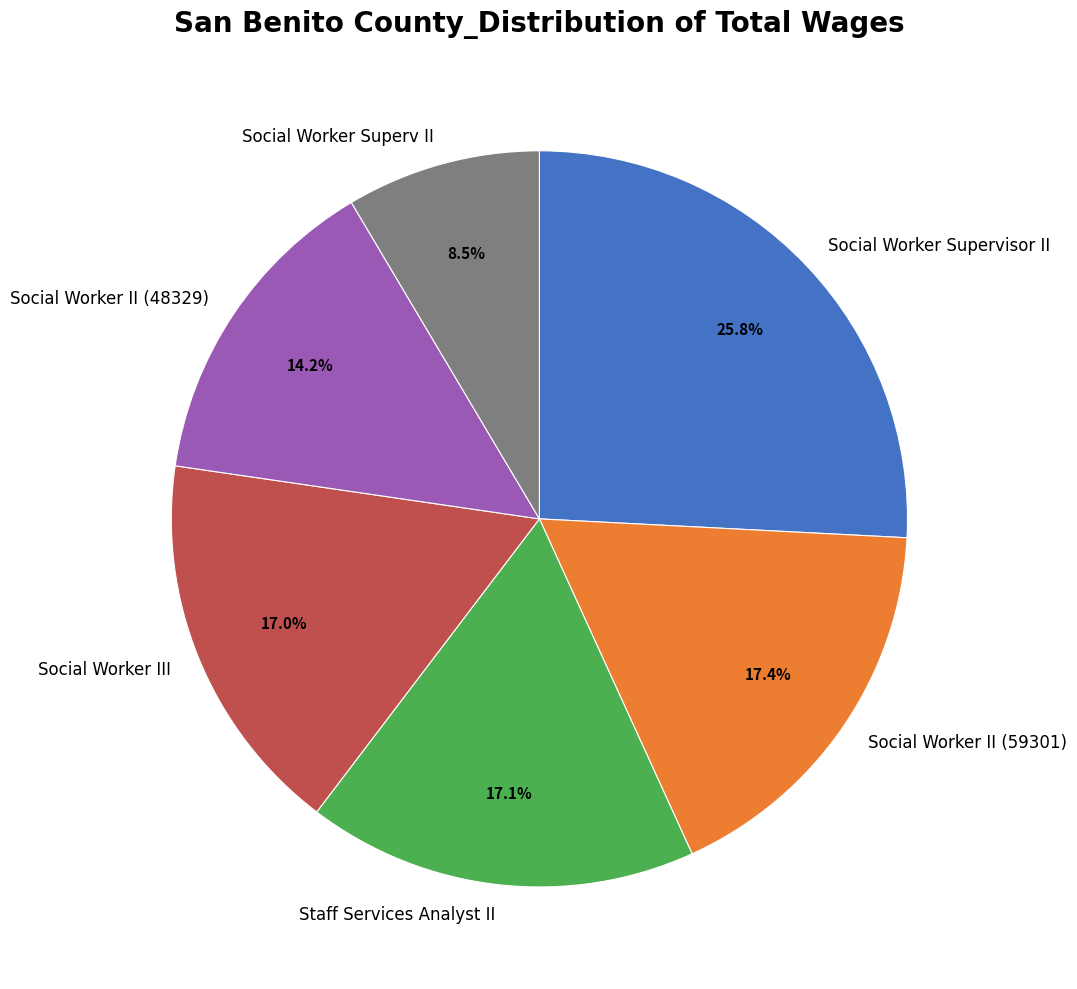

Is there a majority slice in this chart?

No